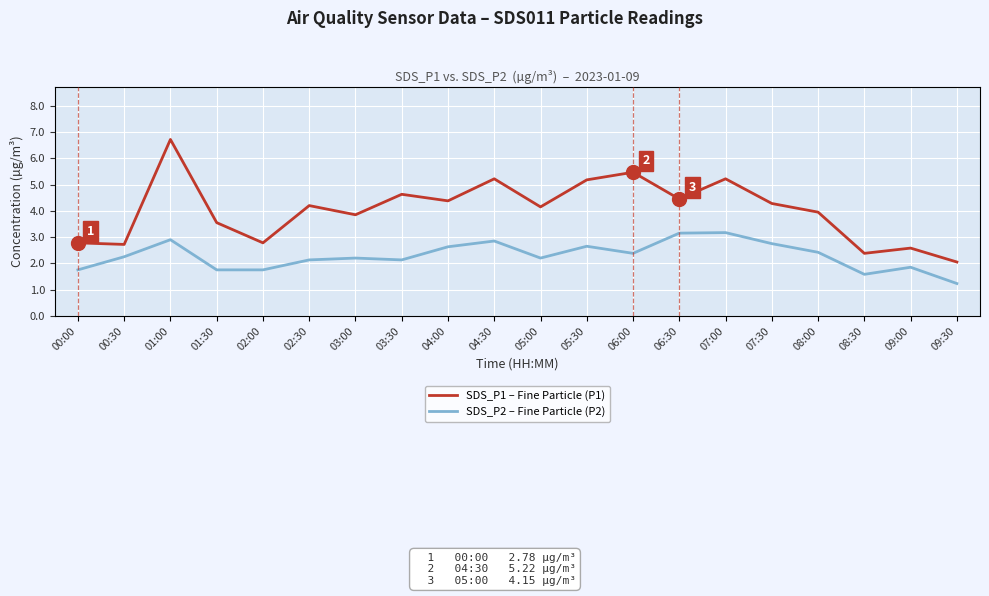

At which category is the sum across all series the highest?

01:00